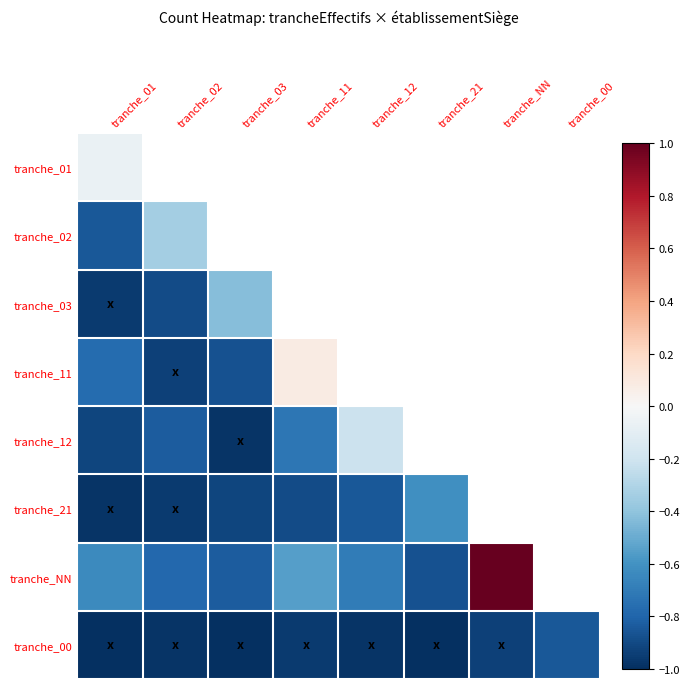

Which category has the lowest value in the tranche_NN series?

tranche_21